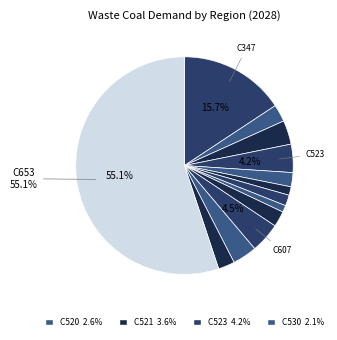

What is the majority slice?

C653